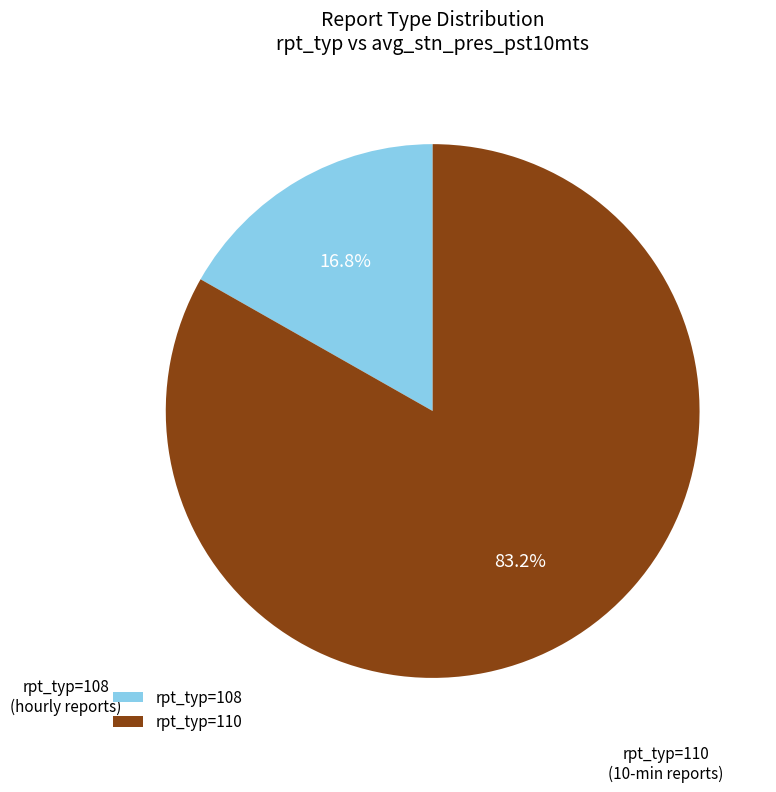

Do rpt_typ=108 and rpt_typ=110 together represent more than half of the pie?

Yes